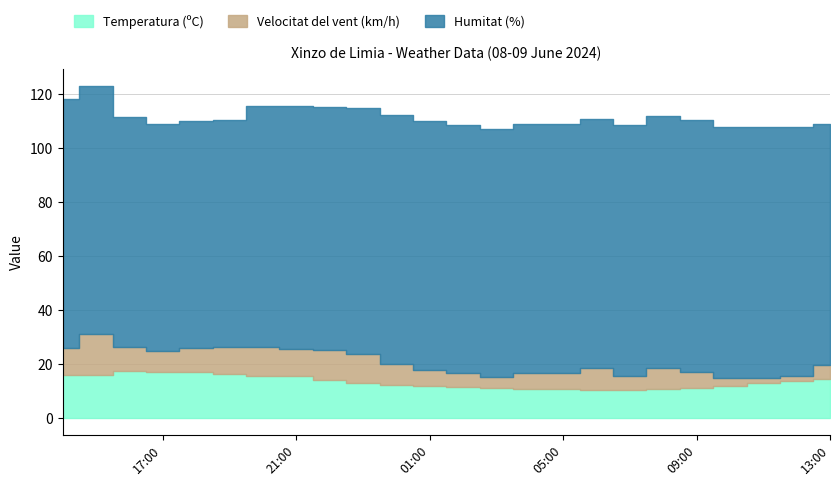

Where is Temperatura (ºC) nearest to the value 13?

11:00